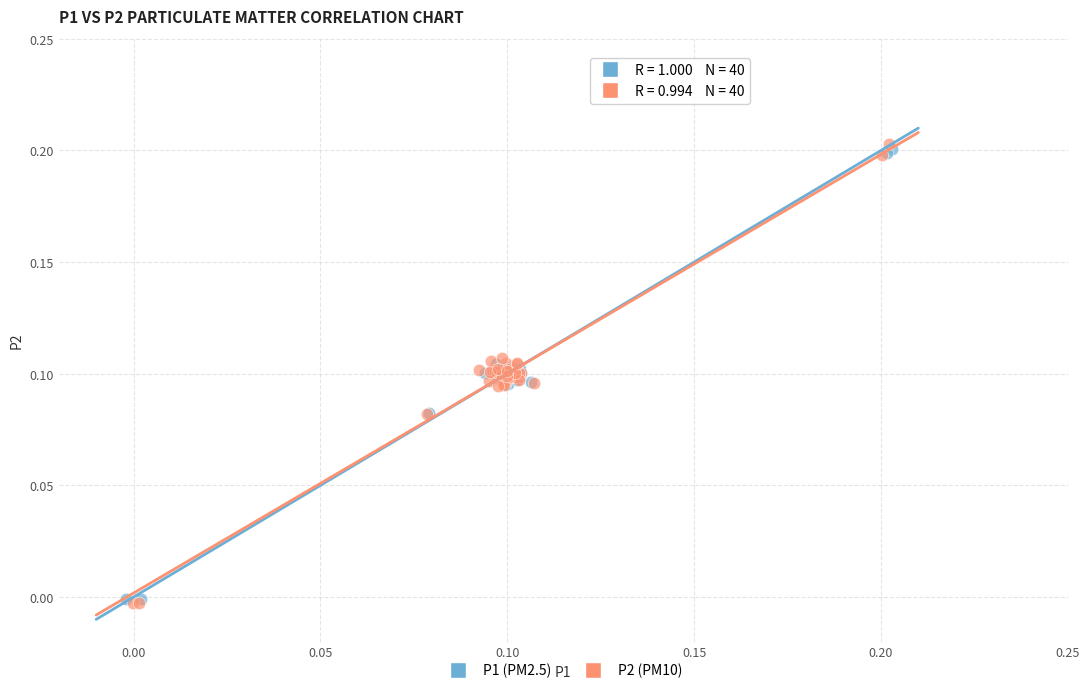

Which series has the largest Y range (max minus min)?

P2 (PM10)